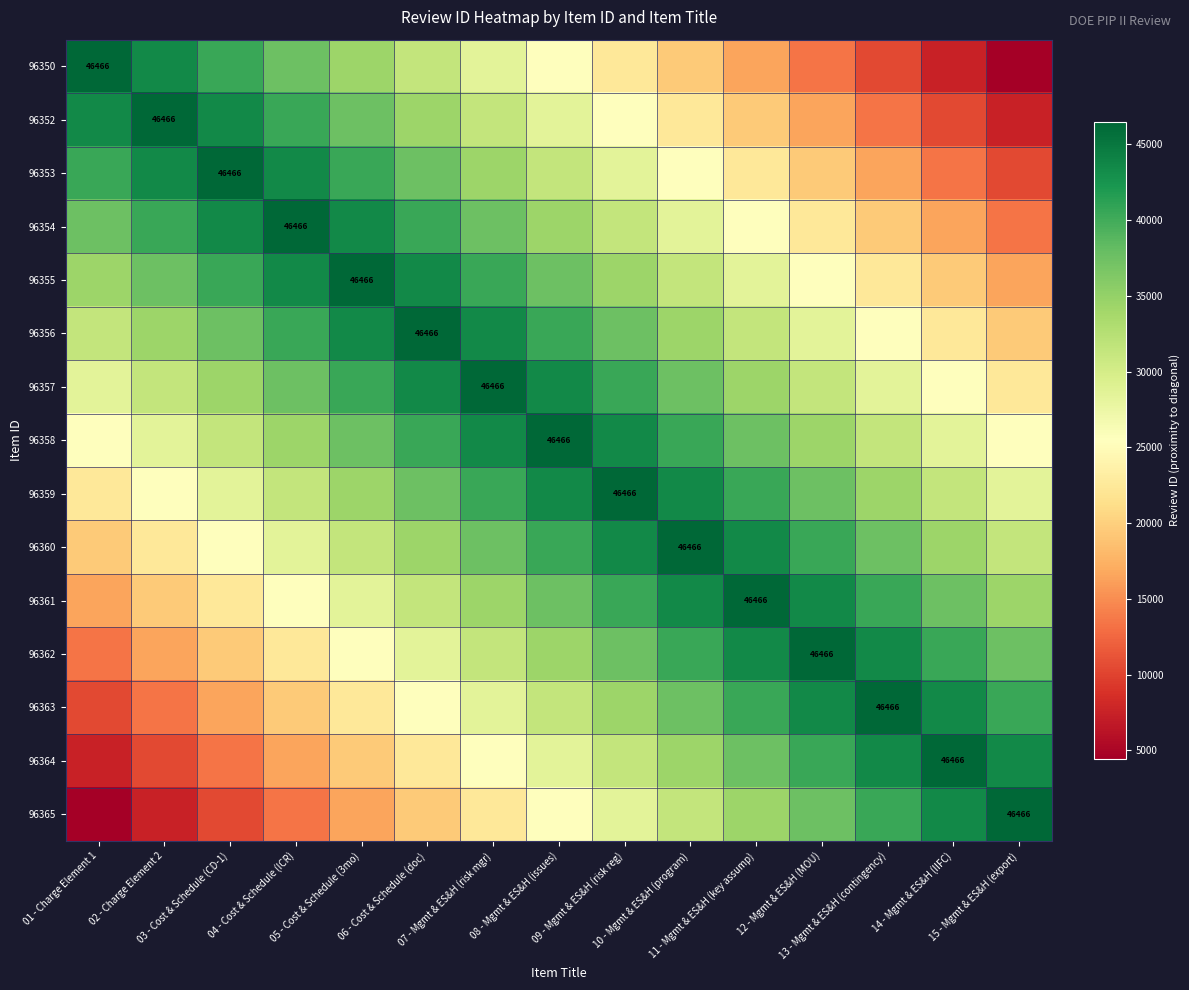

What is the total value across all series at 08 - Mgmt & ES&H (issues)?

528990